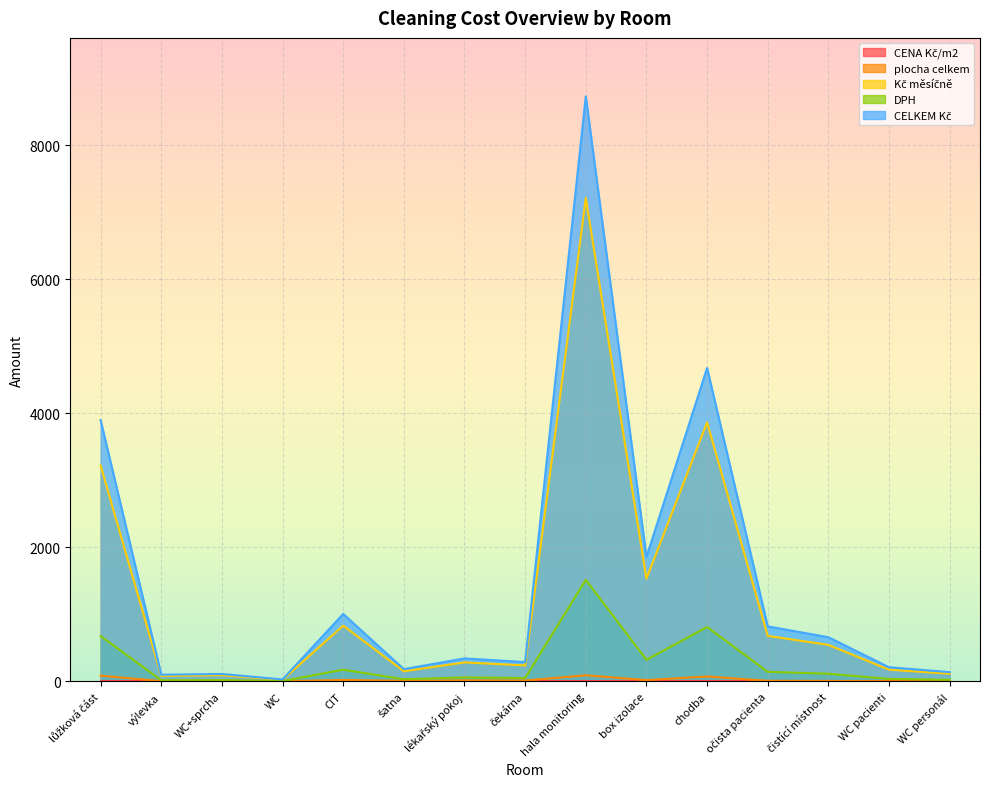

Does the chart display data point markers on the line(s)?

No